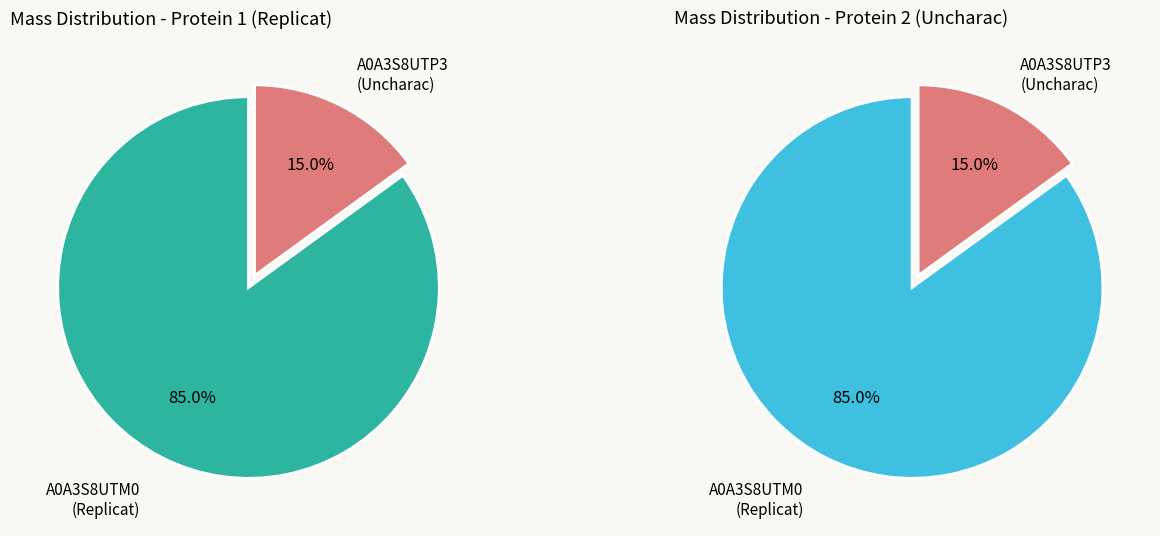

To the nearest percent, what percentage of the pie is A0A3S8UTP3?

15%